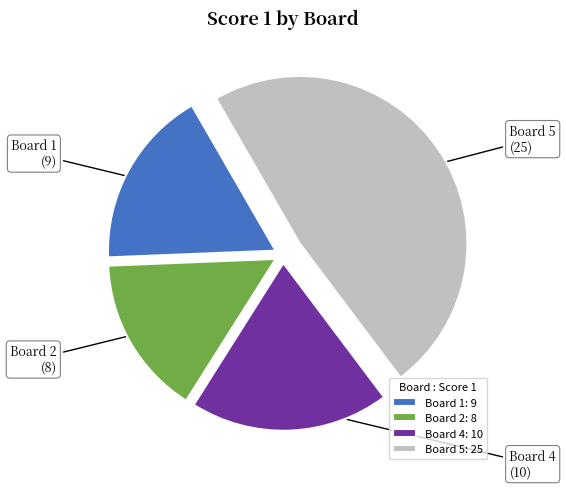

Is Board 2 the majority of the pie?

No